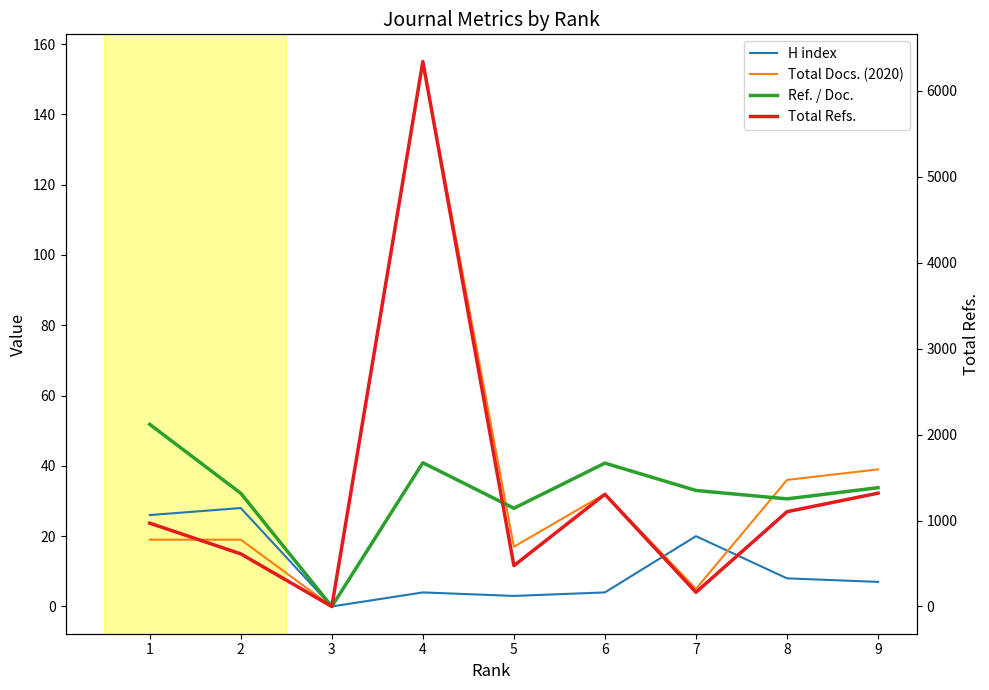

How many values in Total Docs. (2020) are above zero?

8